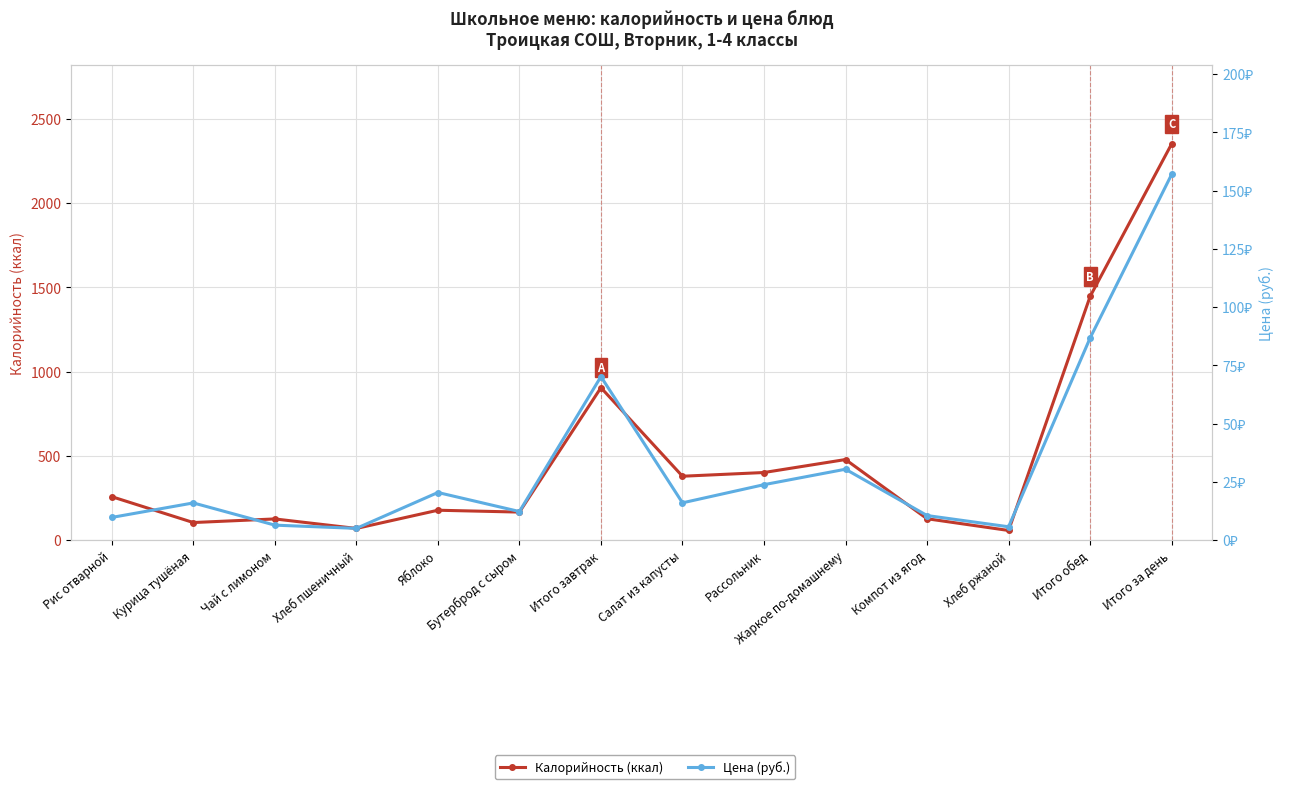

What is the minimum value for Цена (руб.)?

5.1